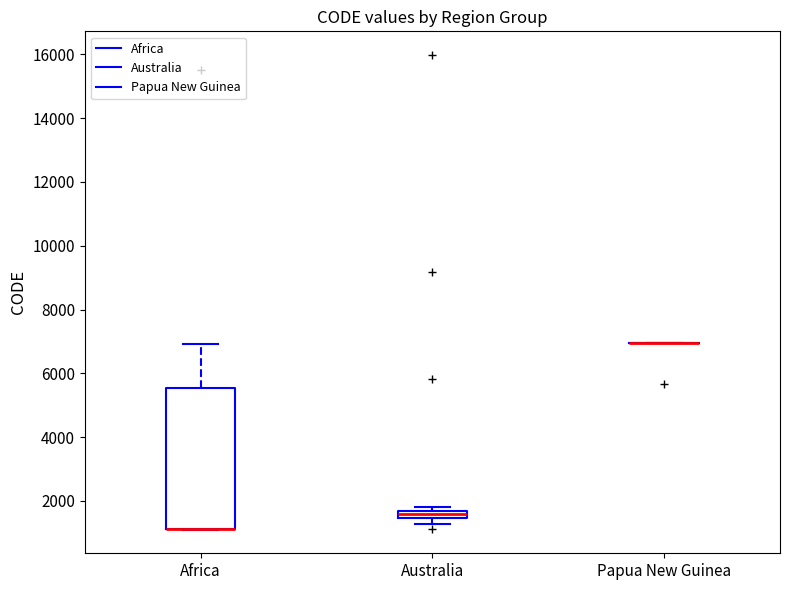

Comparing the boxes themselves (not the whiskers), which one is the tallest?

Africa